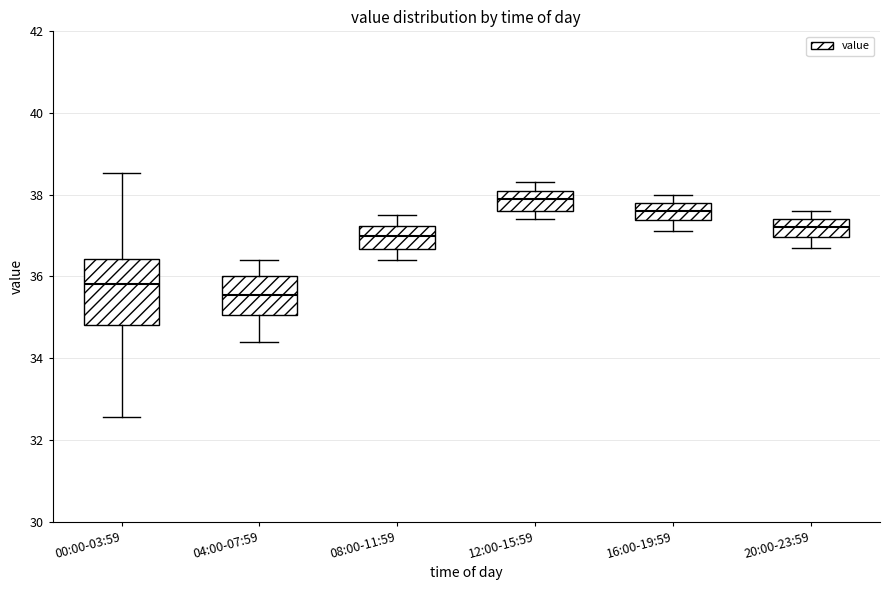

Where is the lower edge of the box for 20:00-23:59 on the y-axis? The values are not printed on the chart, so give them approximately, as read against the axis.

37.0